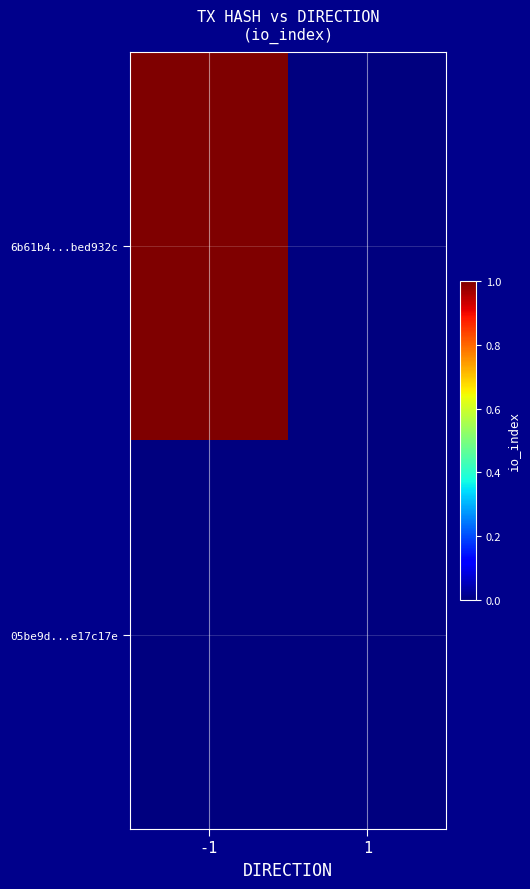

Which category has the highest value across all series?

-1